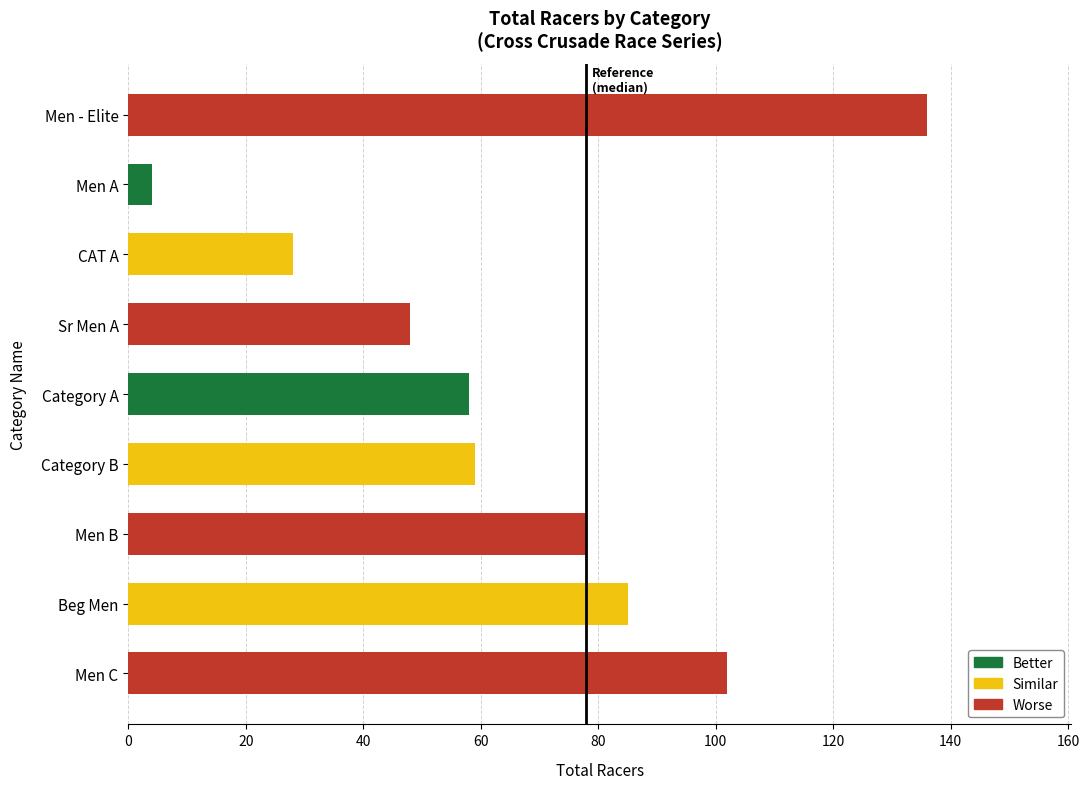

True or false: the data shows 59 at Category B.

True